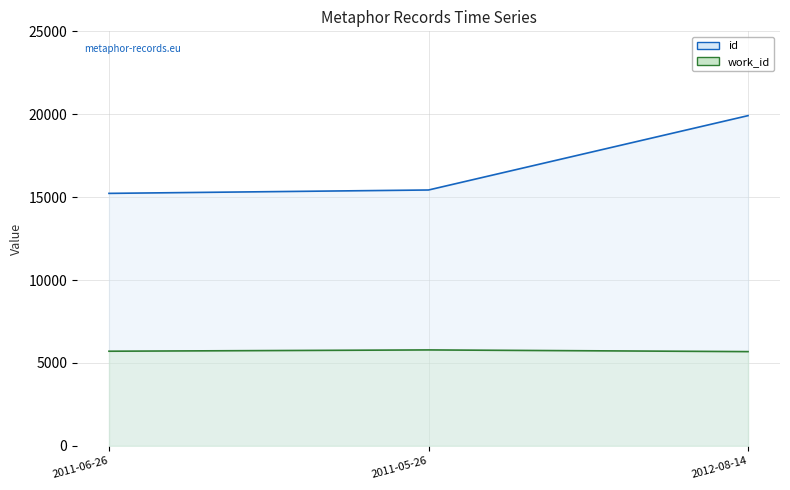

What is the value of the work_id point at the 2nd from the left?

5783